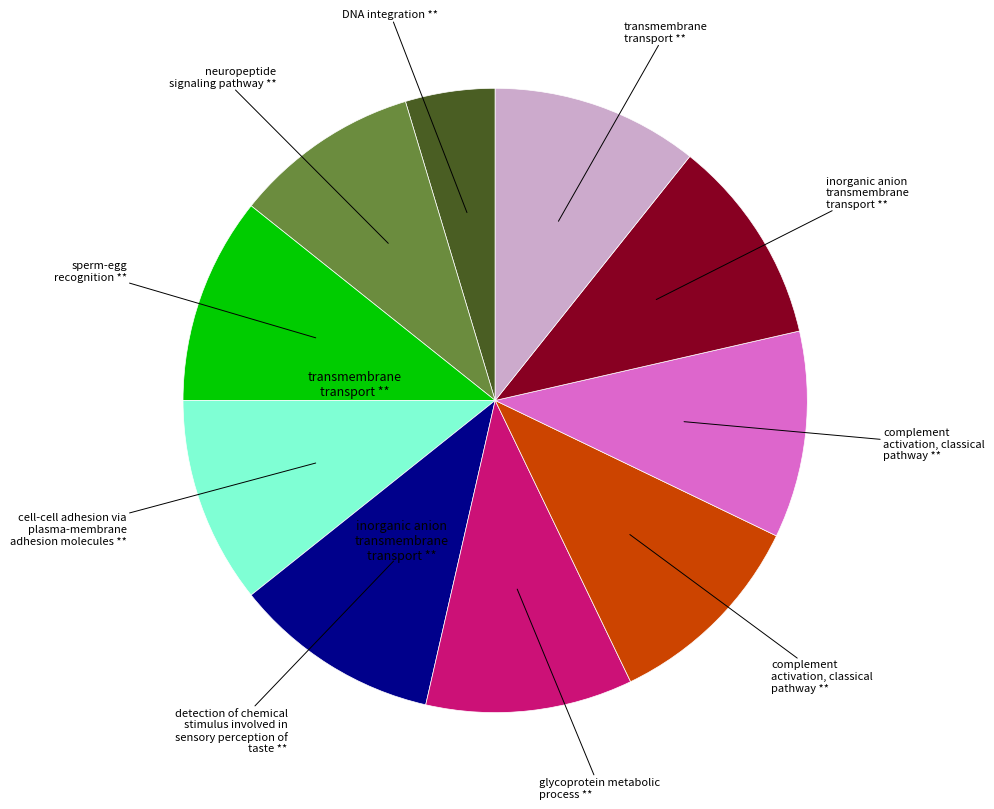

How many slices are in this pie chart?

10